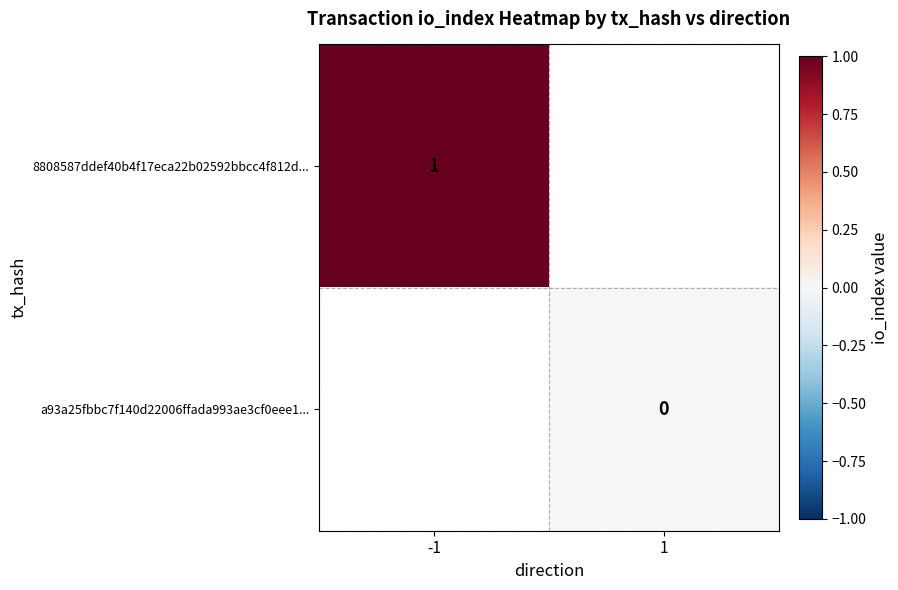

Between 1 and -1, which is larger?

-1